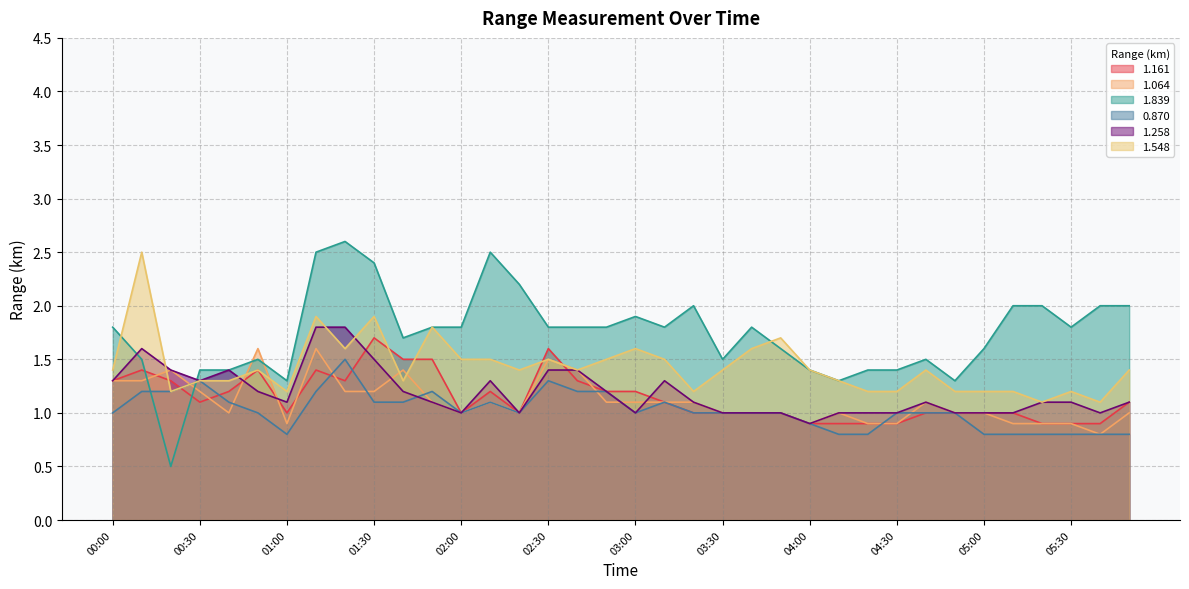

At how many categories does at least one series exceed 2?

6